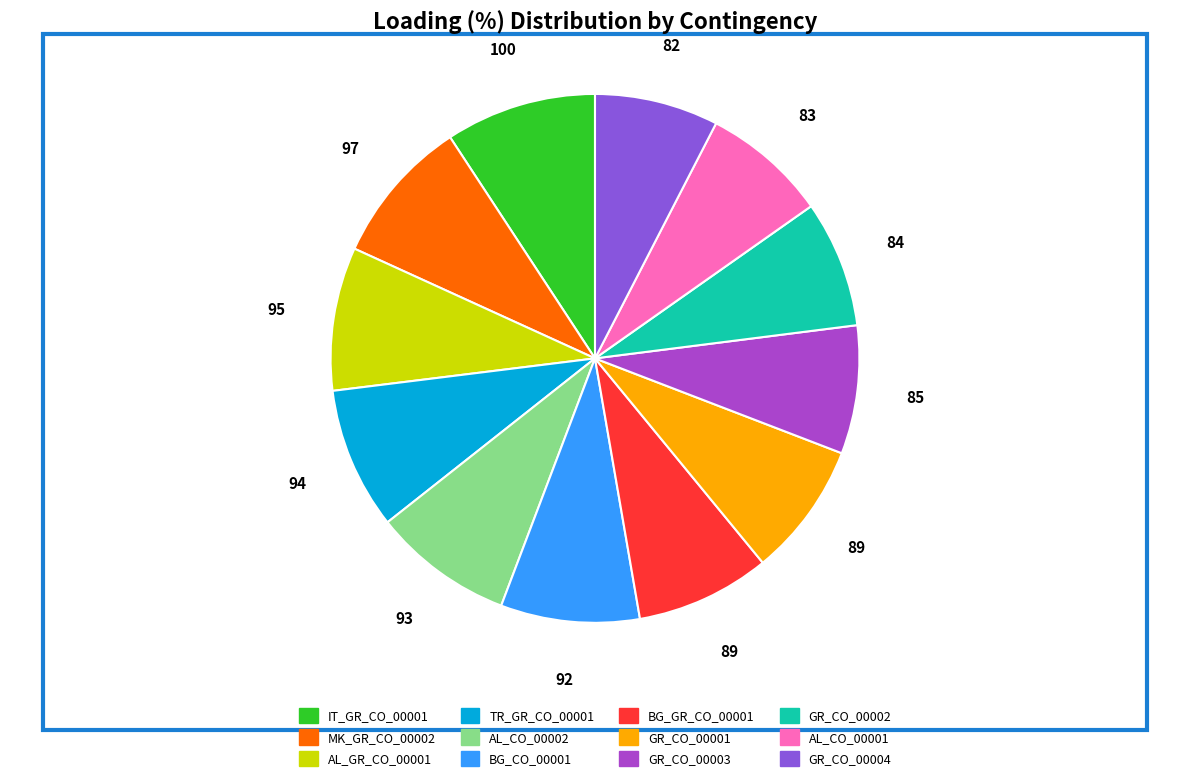

The GR_CO_00001 slice represents 1% of the pie. True or false?

False